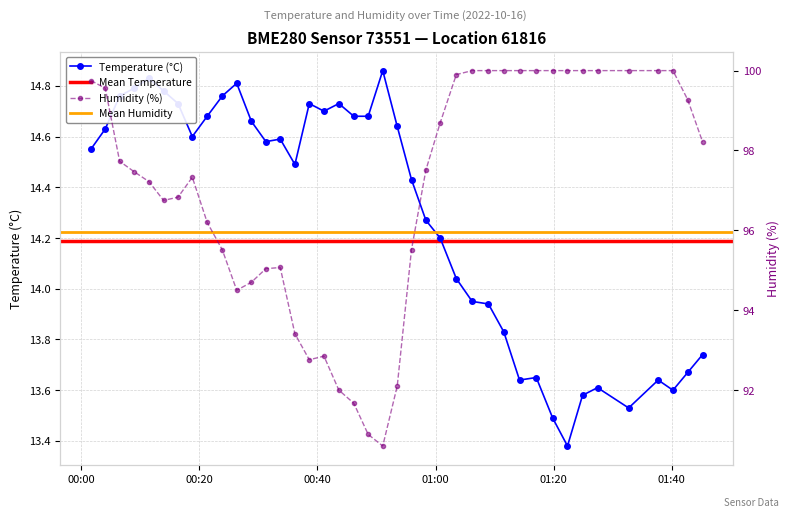

True or false: Temperature (°C) has more than 0 points higher than both neighbors.

True